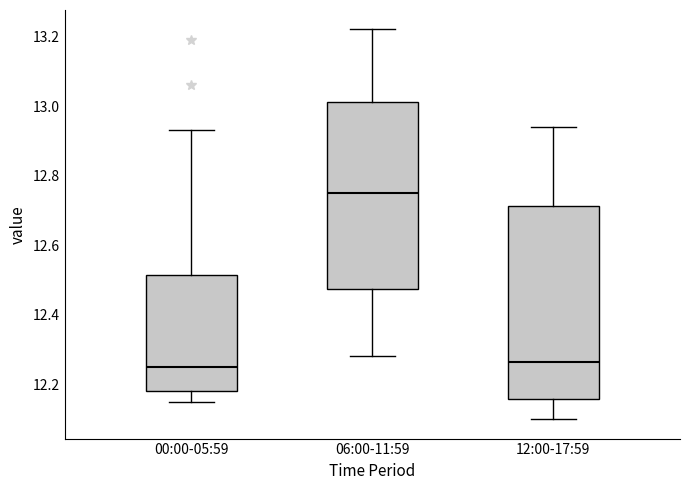

Reading left to right, transcribe this box plot: for each box, give where its median line is, the range the box spans, and where its two whiskers end, as read against the y-axis. The values are not printed on the chart, so give them approximately, as read against the axis.

00:00-05:59: median 12.26, box 12.18 to 12.52, whiskers 12.16 to 12.94
06:00-11:59: median 12.76, box 12.48 to 13.02, whiskers 12.28 to 13.22
12:00-17:59: median 12.26, box 12.16 to 12.72, whiskers 12.10 to 12.94